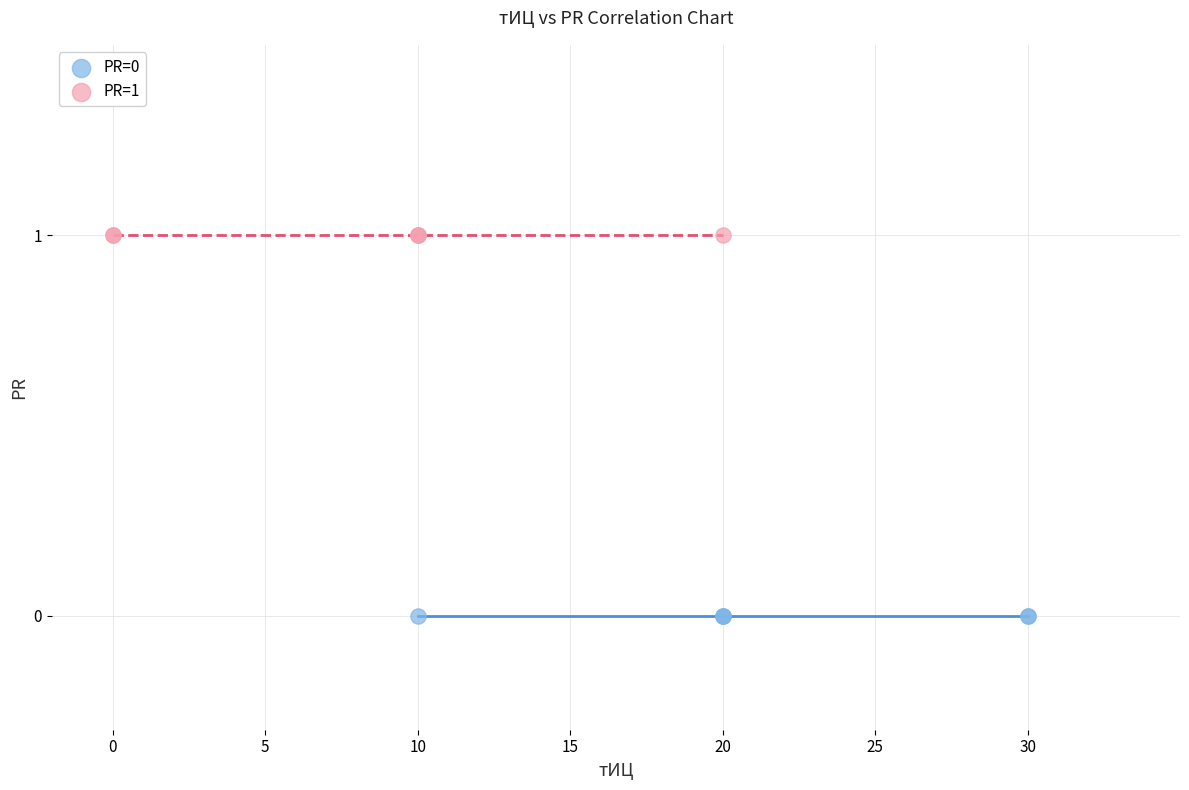

What are all the series names shown in the legend?

PR=0, PR=1